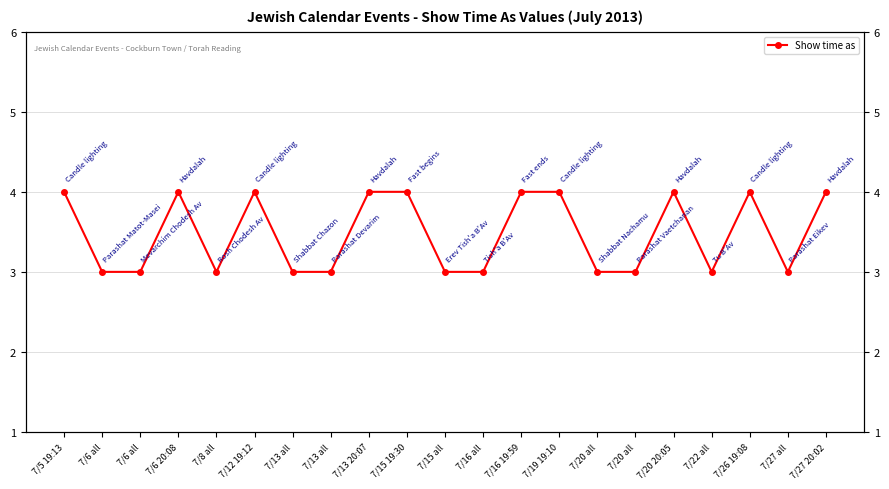

What is the smallest value displayed?

3